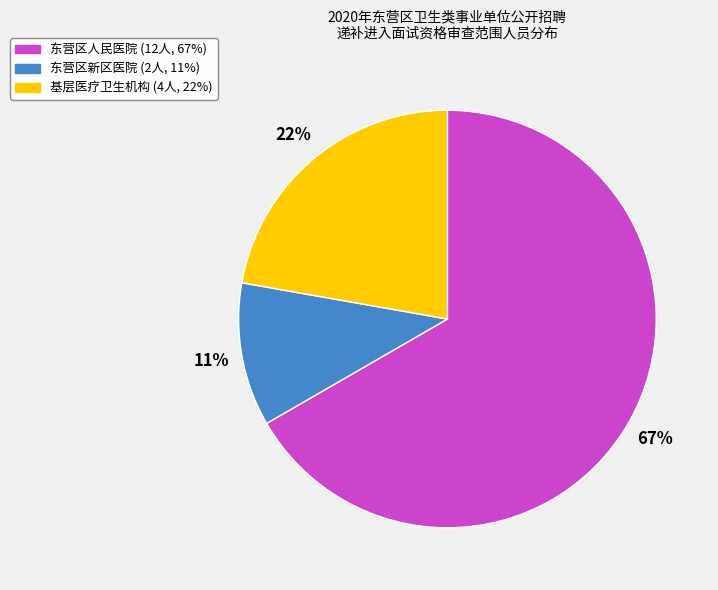

Count the number of slices in the pie.

3